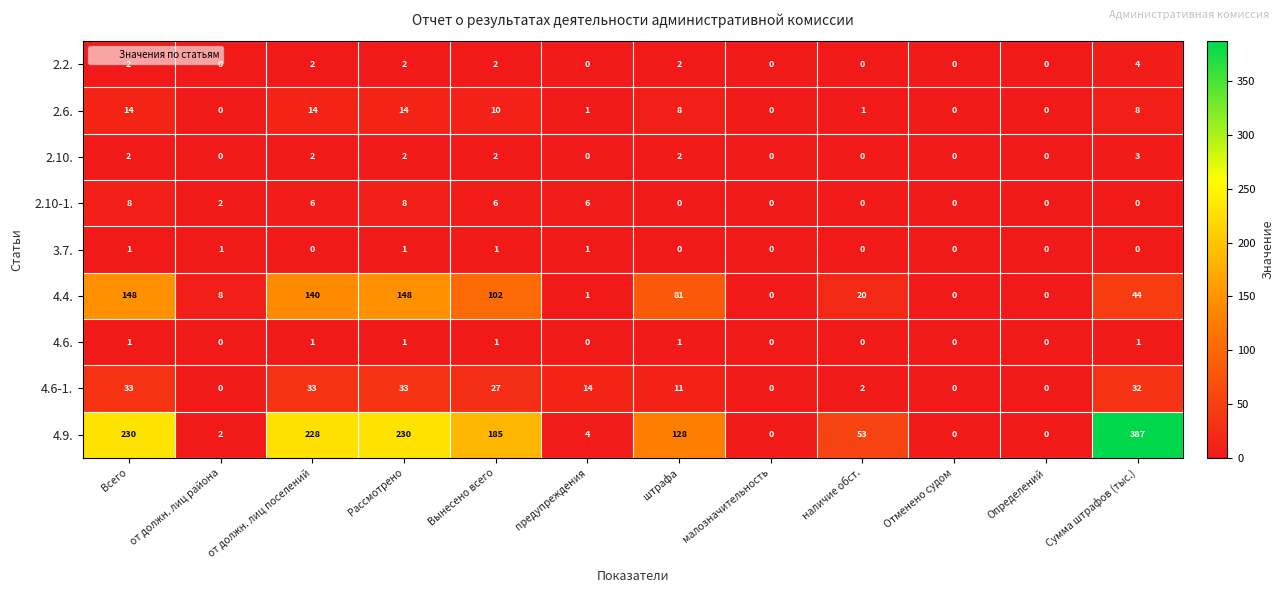

Which series has the largest range (max minus min)?

4.9.